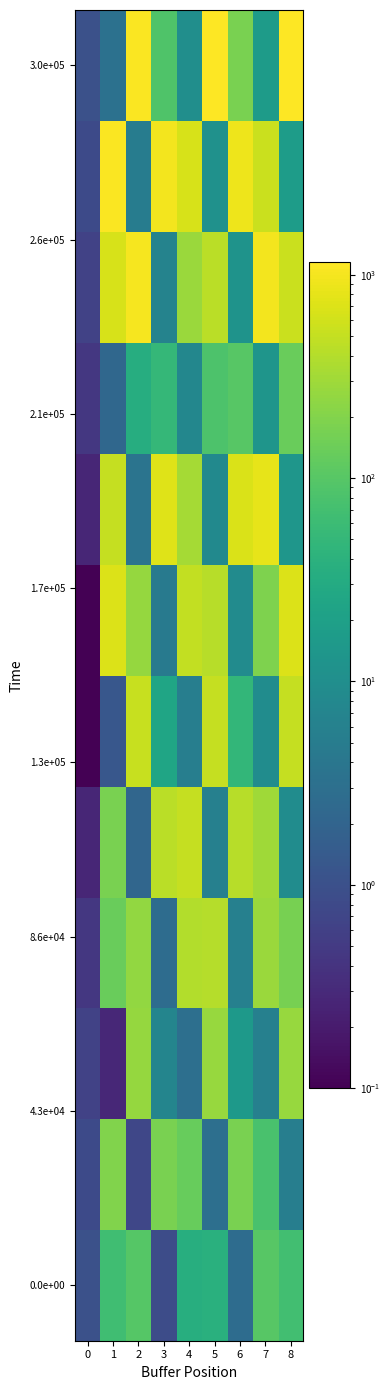

How many distinct data groups are displayed?

12